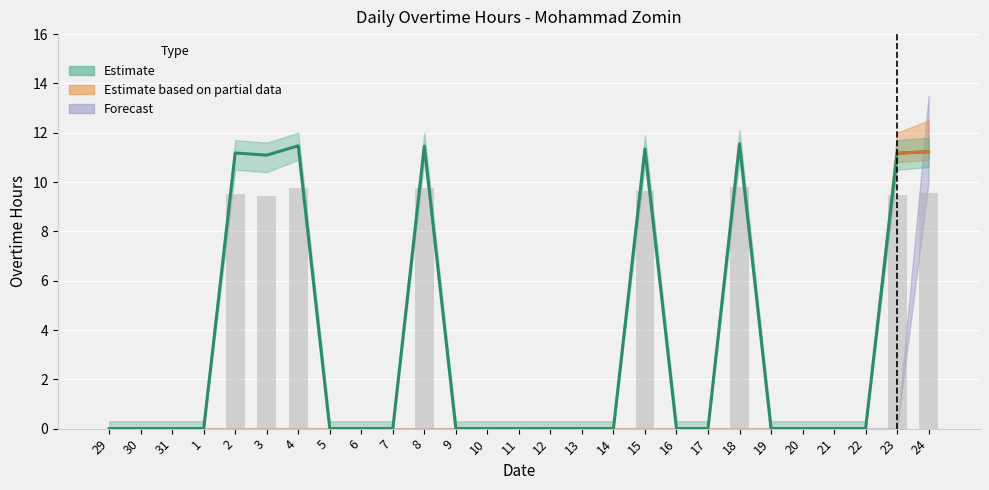

What is the difference between the maximum and second lowest values?

11.6